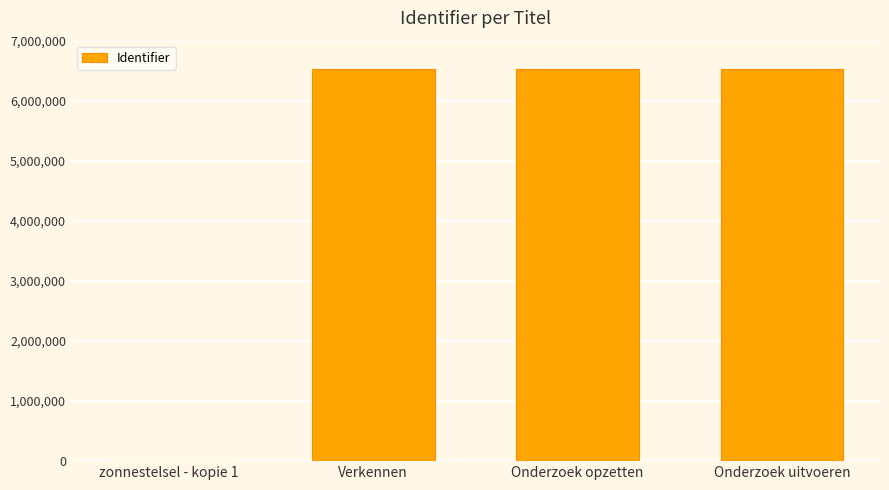

What is the change in value from zonnestelsel - kopie 1 to Onderzoek opzetten?

+6528441